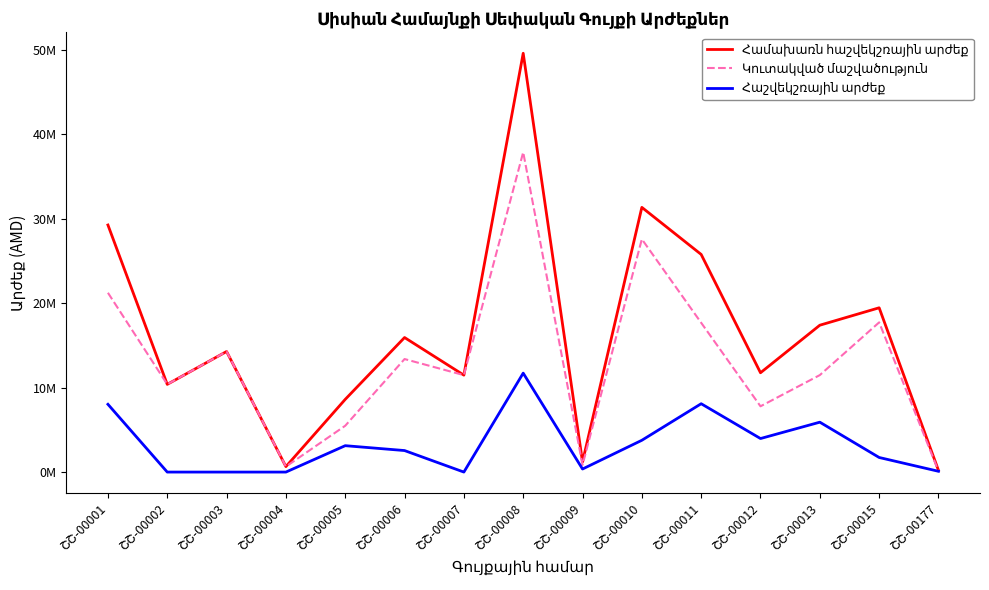

Is this an area chart (filled region under the line)?

No